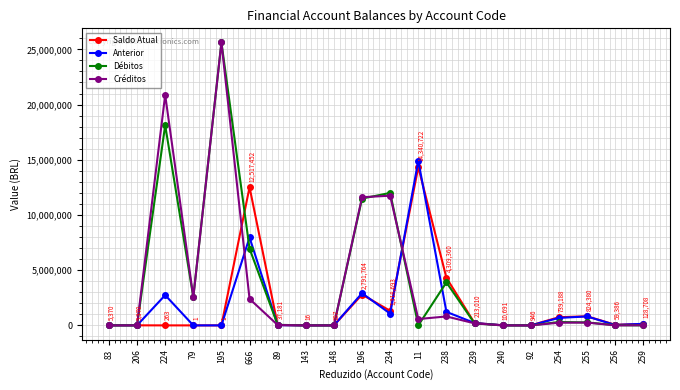

What is the total value across all series at 148?

2081.1